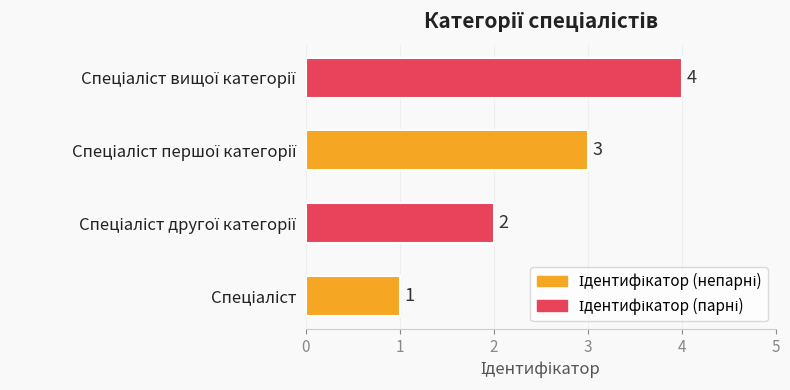

How many values are between 2 and 4?

3